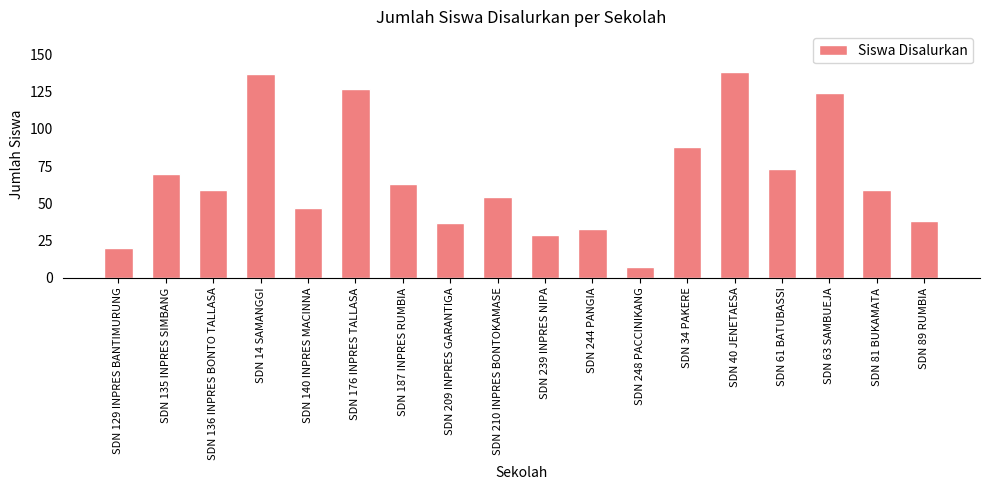

What is the change in value from SDN 129 INPRES BANTIMURUNG to SDN 34 PAKERE?

+68